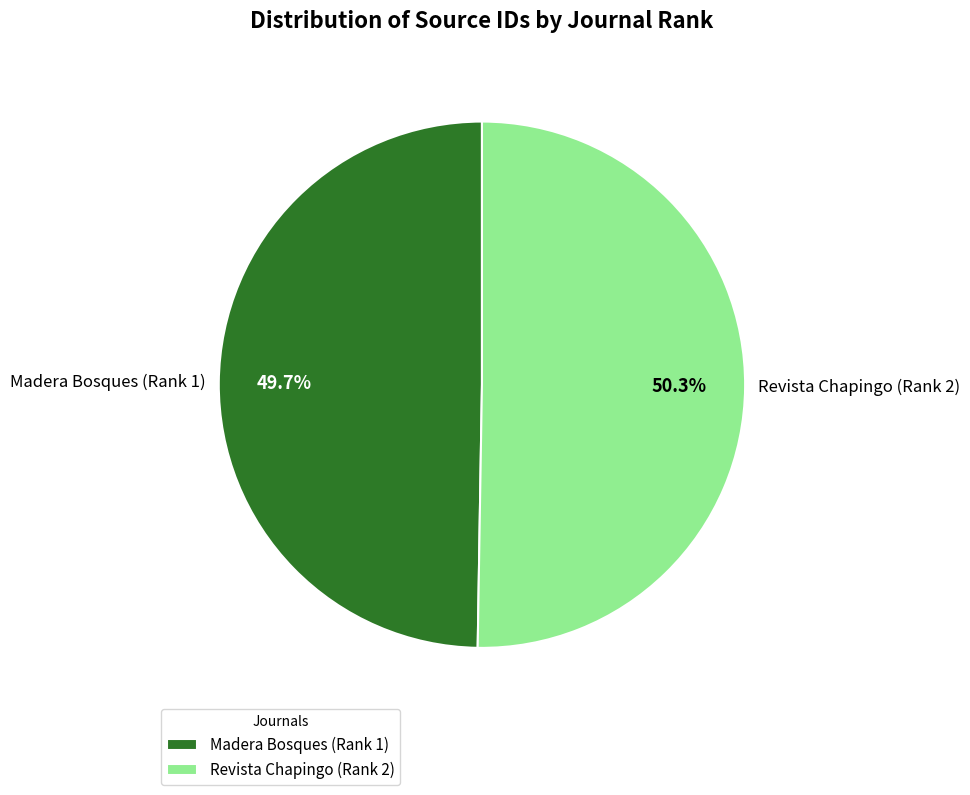

Between Madera Bosques (Rank 1) and Revista Chapingo (Rank 2), which is larger?

Revista Chapingo (Rank 2)